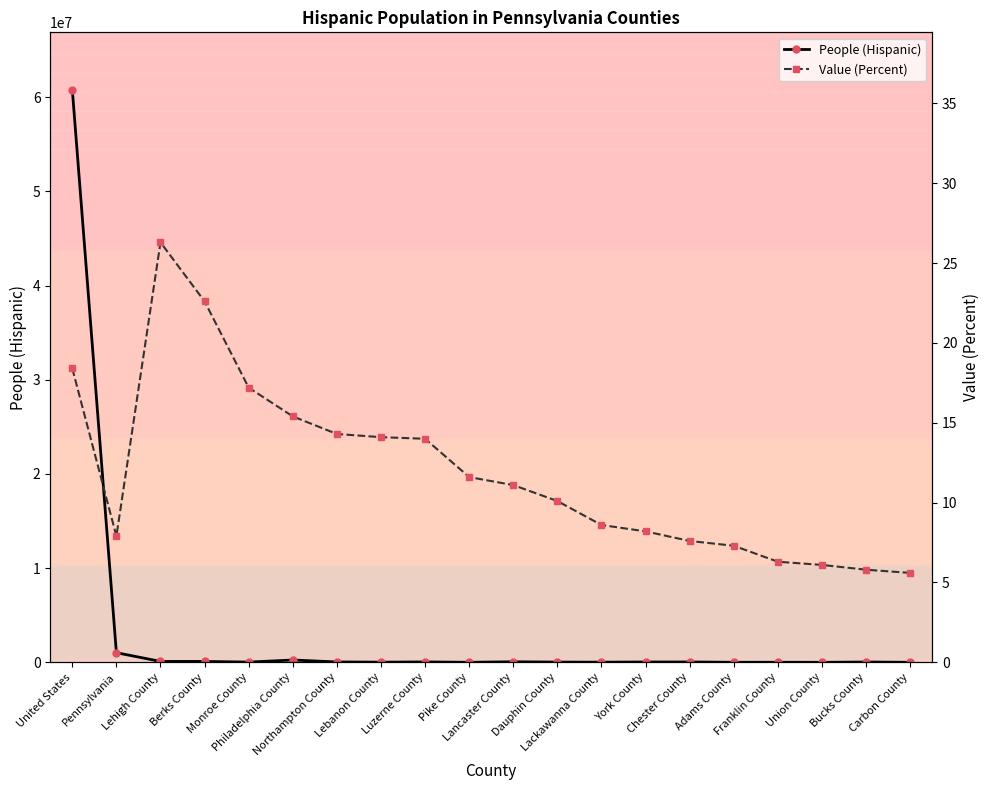

True or false: People (Hispanic) has more than 0 points higher than both neighbors.

True